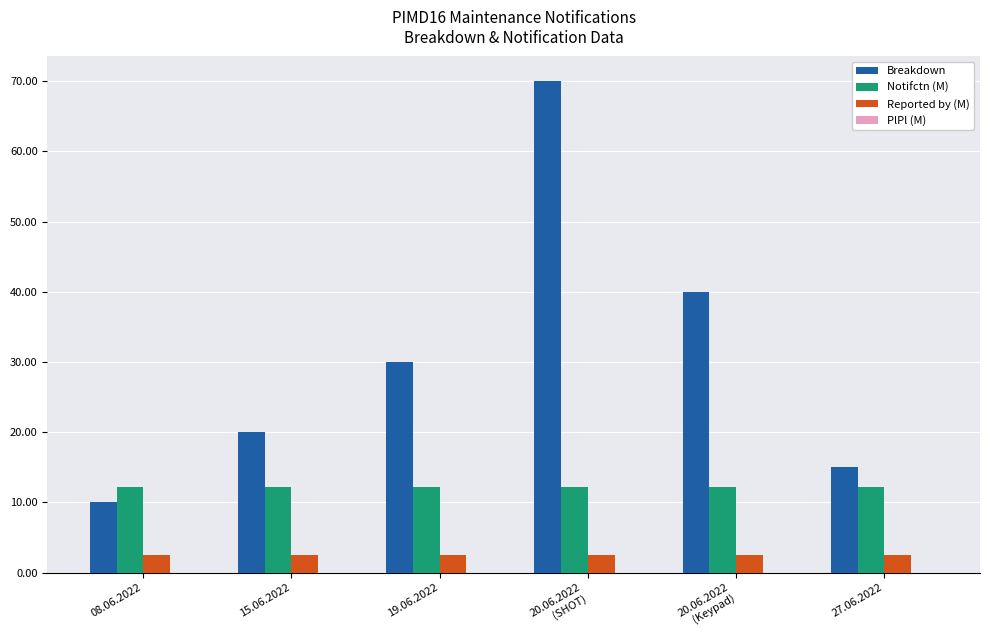

The value of Breakdown at 15.06.2022 is 20.0. True or false?

True